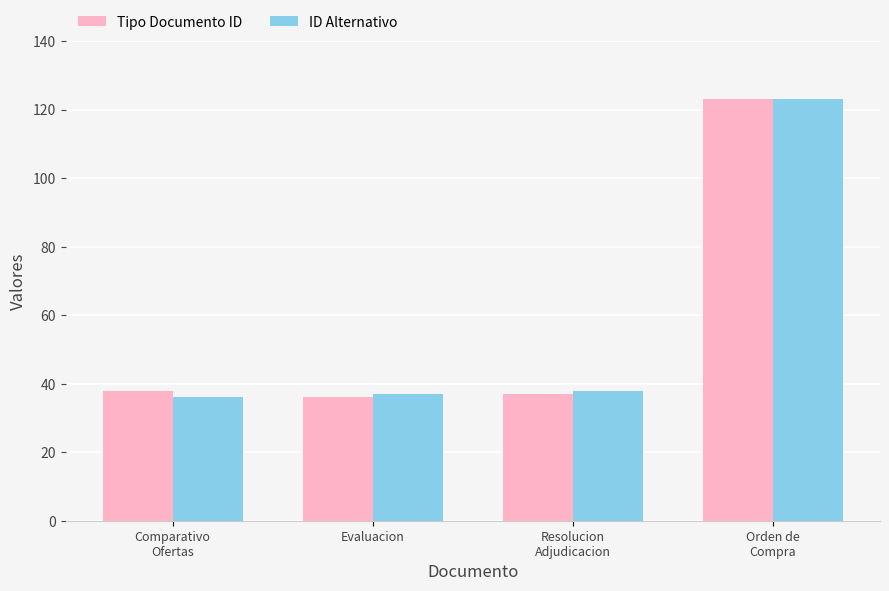

Which category has the highest value in the ID Alternativo series?

Orden de
Compra